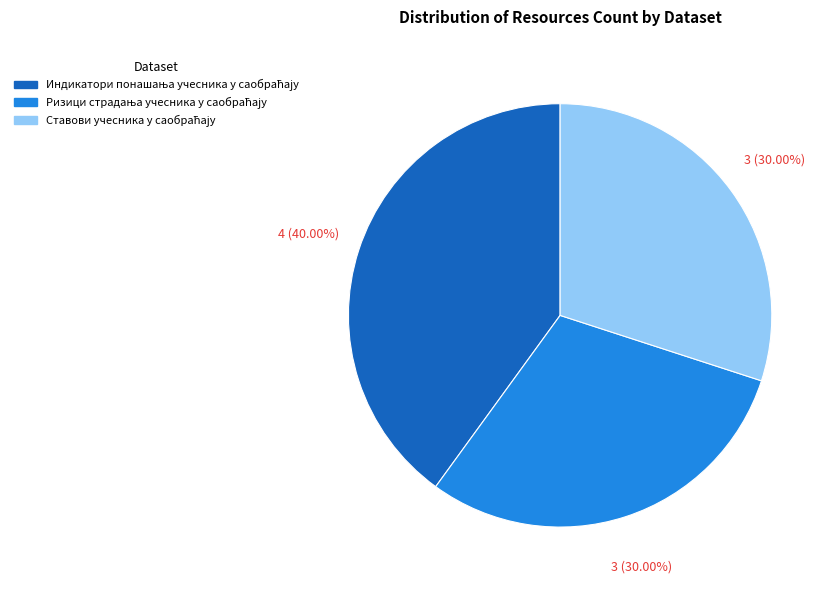

Does any single category account for the majority?

No